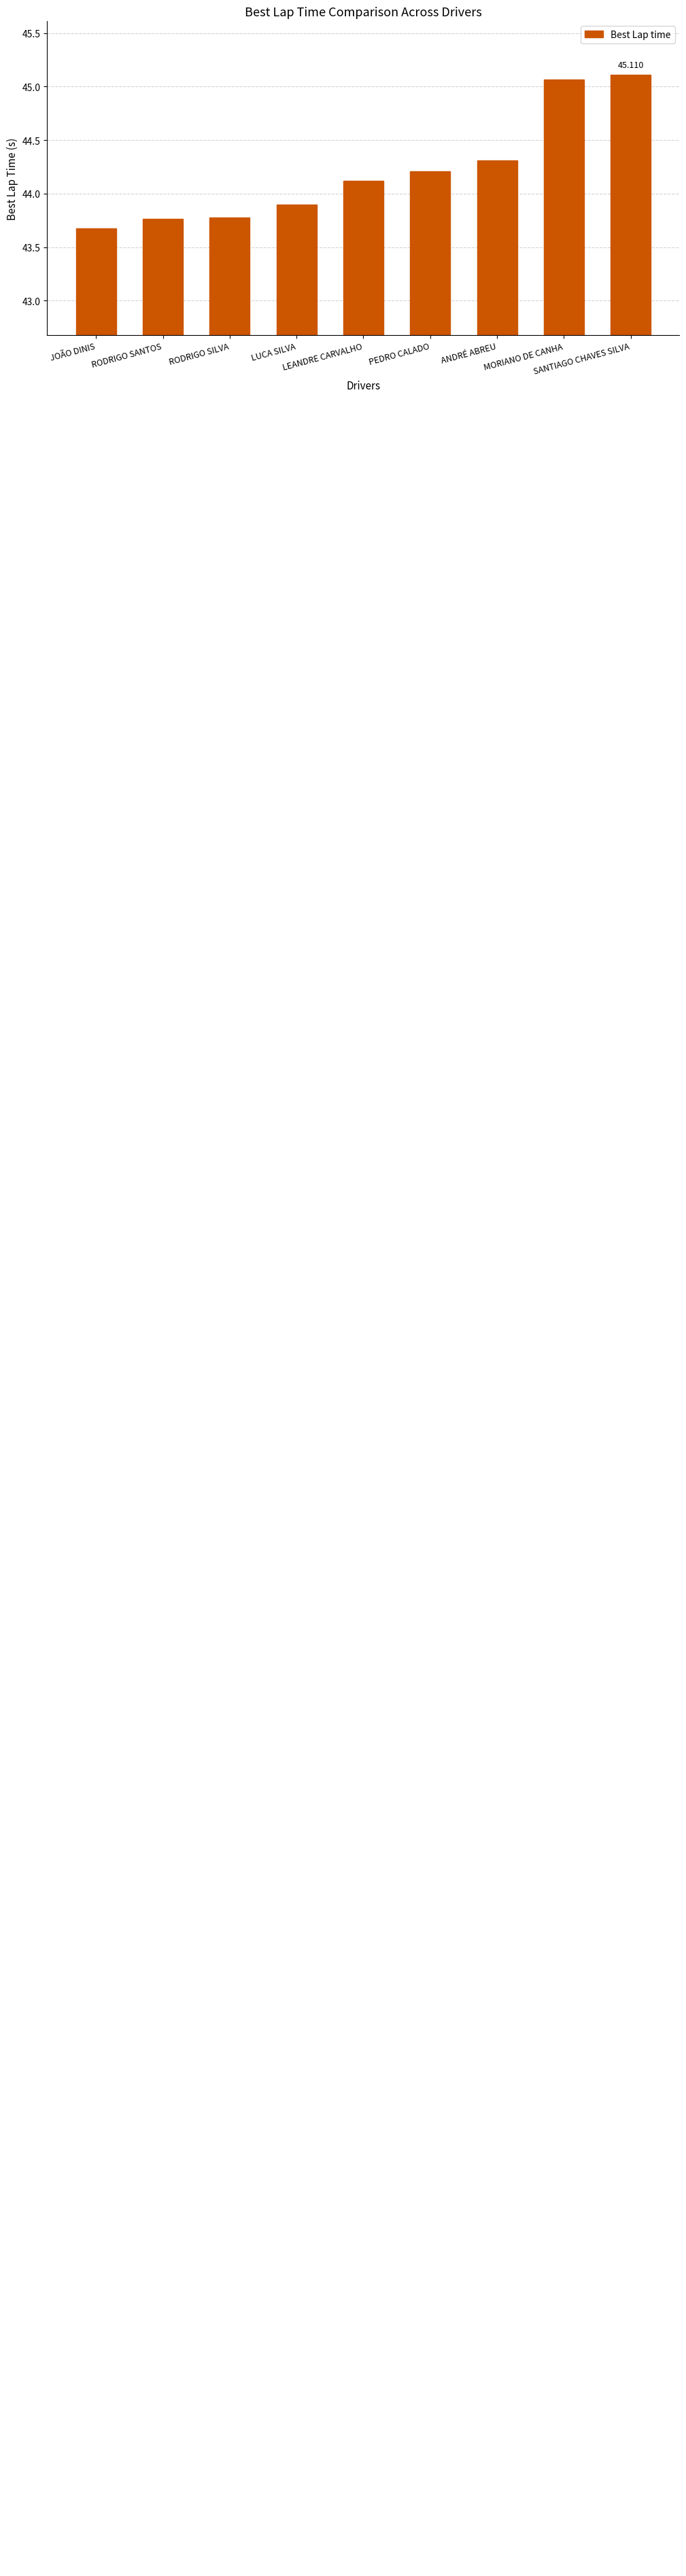

List the labels in order of value, largest first.

SANTIAGO CHAVES SILVA, MORIANO DE CANHA, ANDRÉ ABREU, PEDRO CALADO, LEANDRE CARVALHO, LUCA SILVA, RODRIGO SILVA, RODRIGO SANTOS, JOÃO DINIS